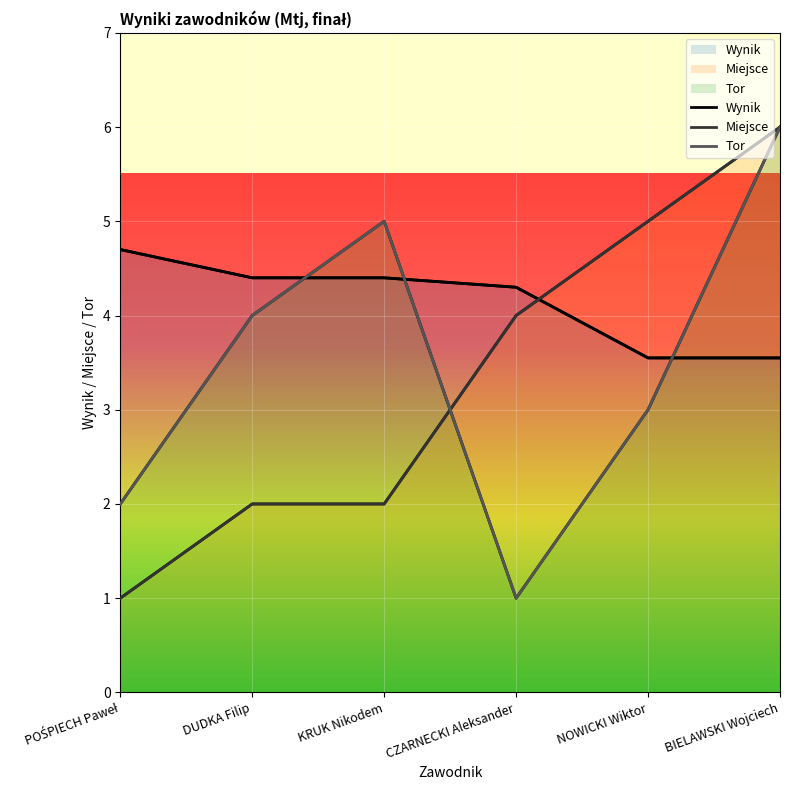

What value does the Wynik series have at CZARNECKI Aleksander?

4.3